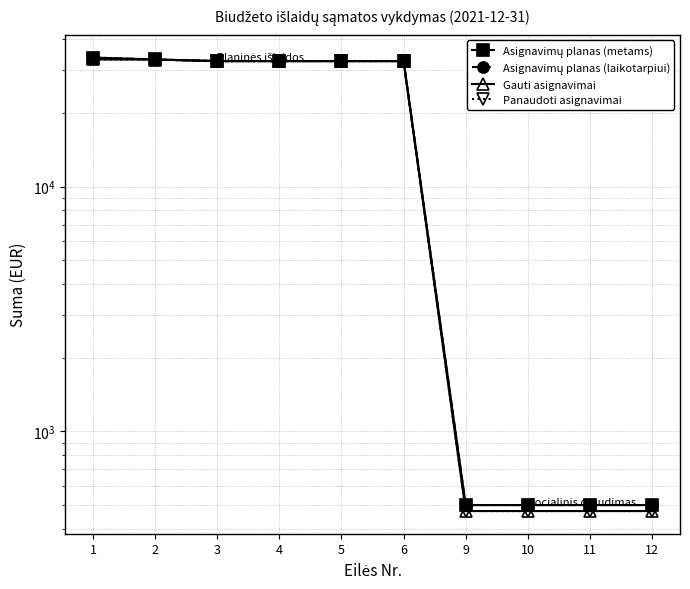

Is it true that Asignavimų planas (metams) equals 51493.9 at 3?

False